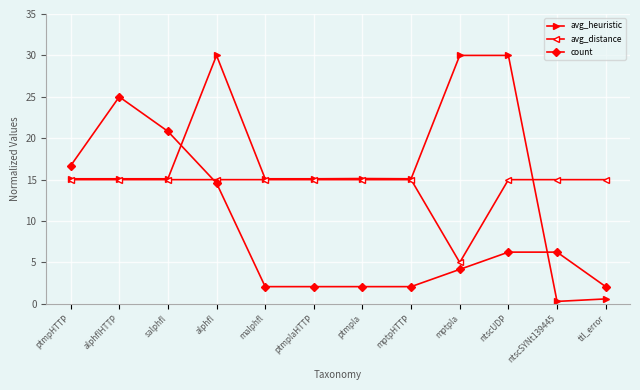

What is the difference between the maximum and minimum values in the avg_heuristic series?

29.7